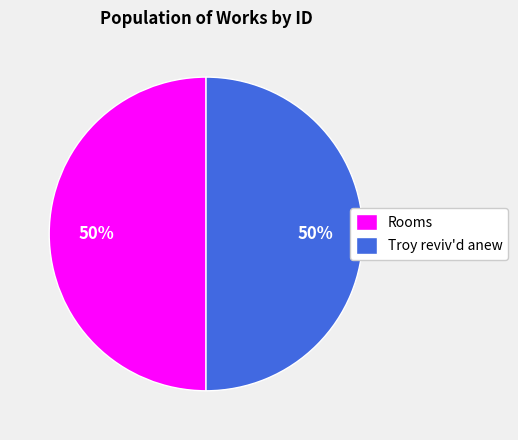

What is the ratio of the value at Troy reviv'd anew to the value at Rooms?

1.0